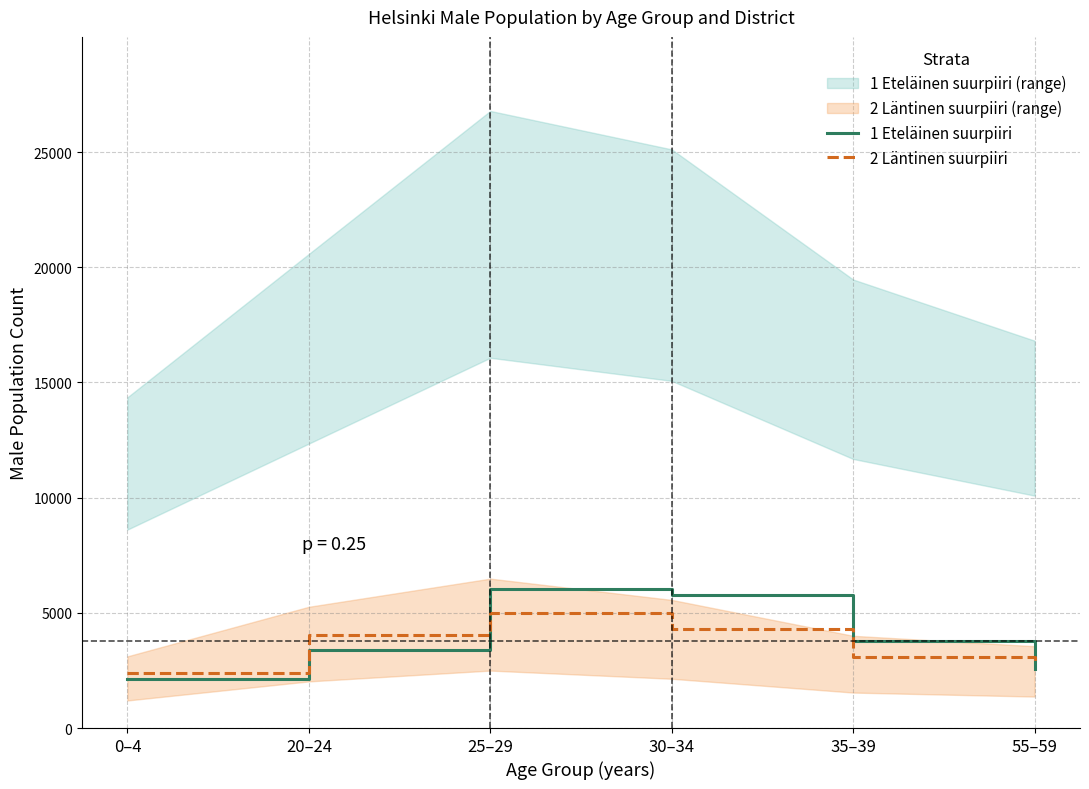

What are all the series names shown in the legend?

1 Eteläinen suurpiiri, 2 Läntinen suurpiiri